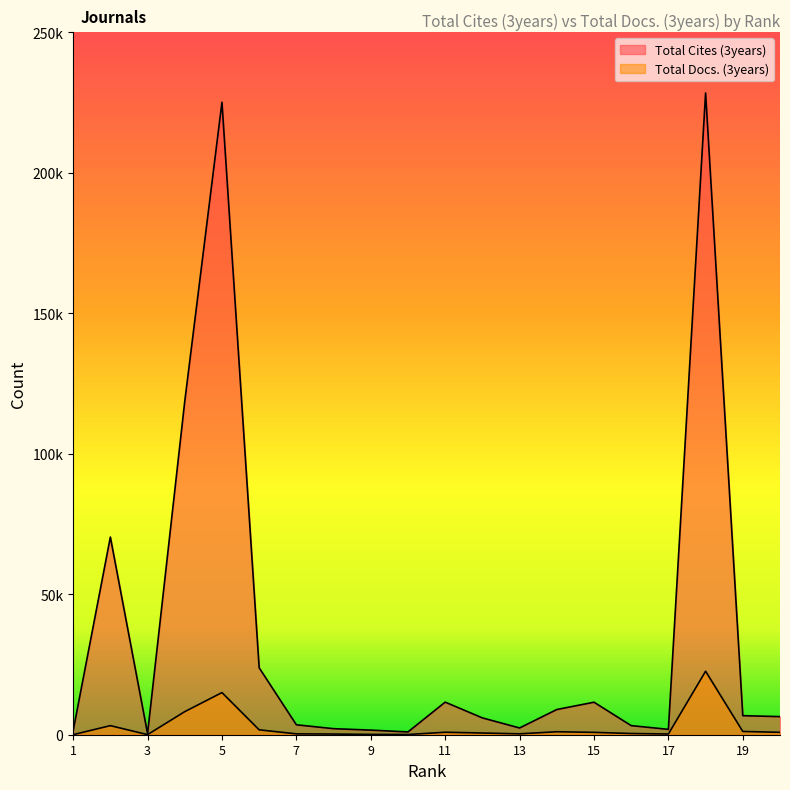

Reading left to right, transcribe all the data shown in this chart.

Total Cites (3years): 1404	70336	408	118647	225056	23814	3534	2151	1639	990	11594	5988	2402	8968	11570	3237	1908	228353	6777	6442
Total Docs. (3years): 18	3230	27	8212	14992	1736	311	241	116	72	882	608	317	1057	841	431	256	22593	1157	859